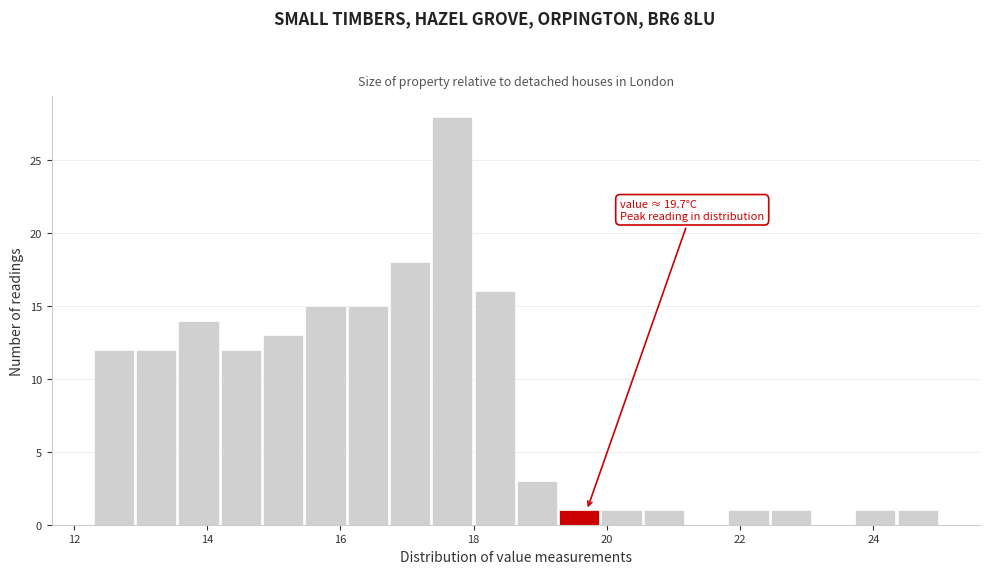

Around what value on the x-axis is the tallest bar? Give the approximate position of its centre, as read against the axis.

17.6